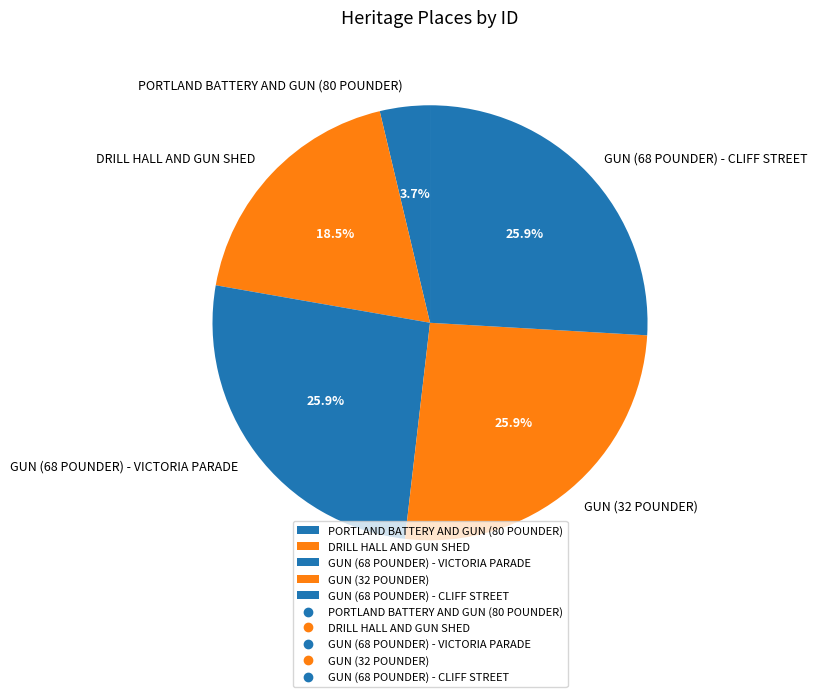

Which slice is the smallest?

PORTLAND BATTERY AND GUN (80 POUNDER)